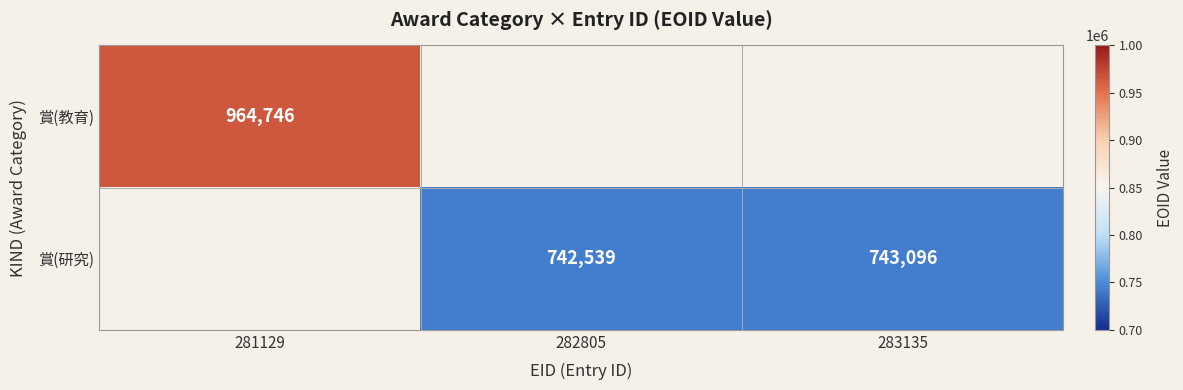

Which category has the lowest value across all series?

282805